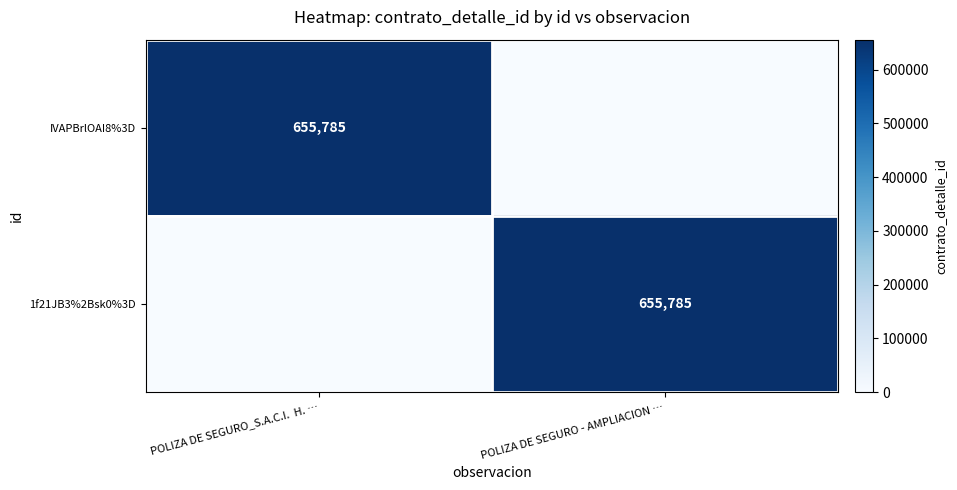

The value of IVAPBrlOAI8%3D at POLIZA DE SEGURO_S.A.C.I.  H. … is 655785. True or false?

True